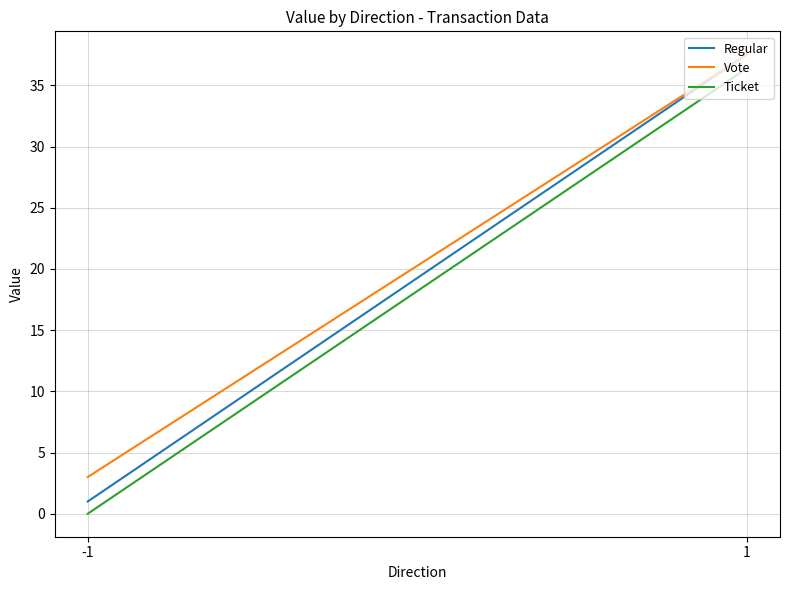

What is the value of the Vote point at the 1st from the left?

3.0